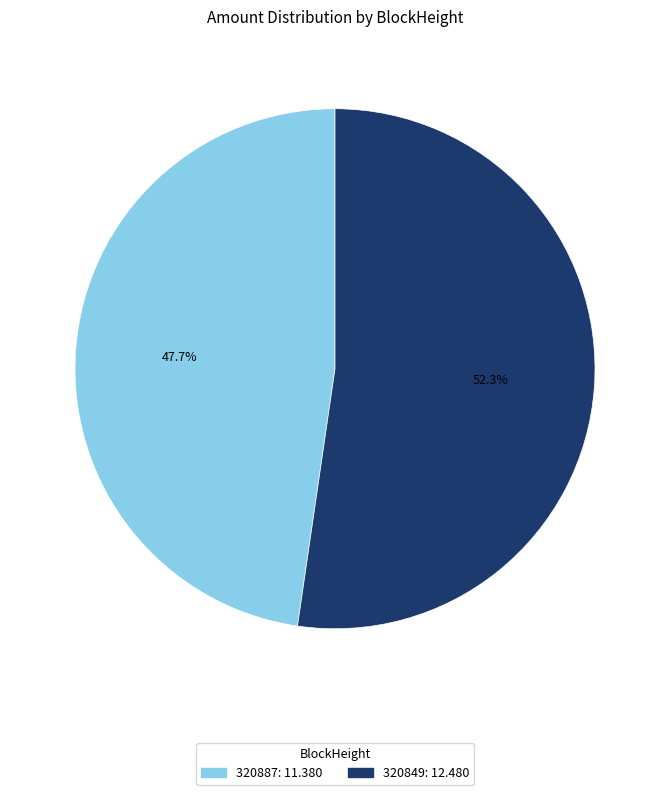

Which slice represents more than half of the pie?

320849